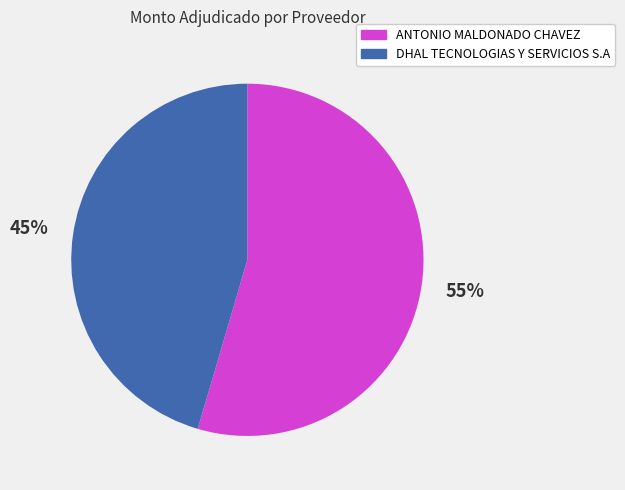

To the nearest percent, what is the combined percentage of ANTONIO MALDONADO CHAVEZ and DHAL TECNOLOGIAS Y SERVICIOS S.A?

100%